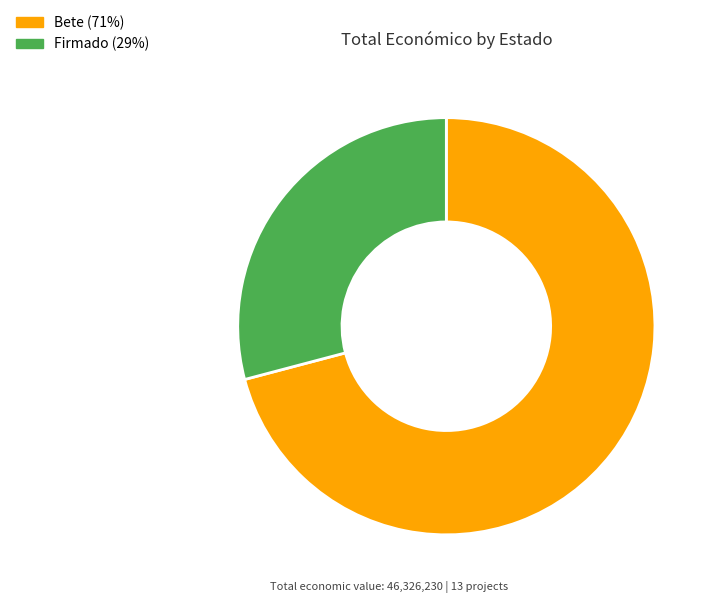

Is the sum of Firmado (29%) and Bete (71%) greater than half?

Yes